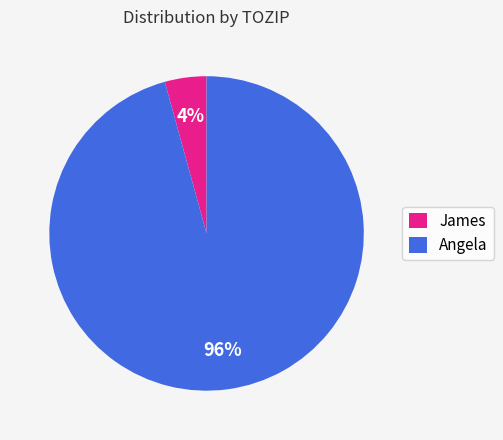

Is there any slice that represents more than half of the pie?

Yes